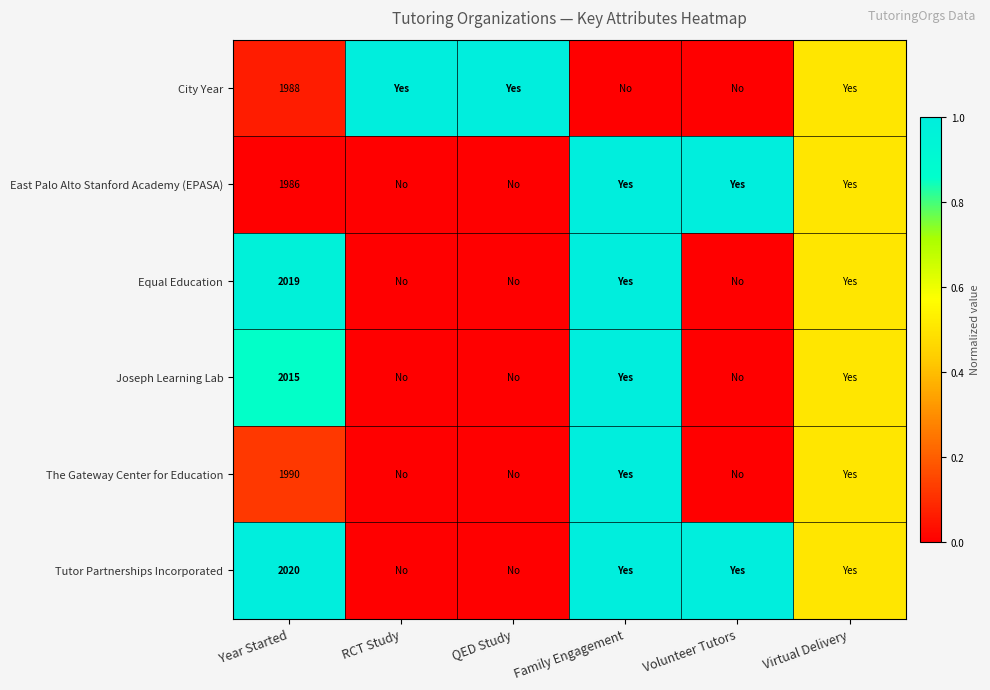

True or false: City Year has a value of 1344.7 at Year Started.

False